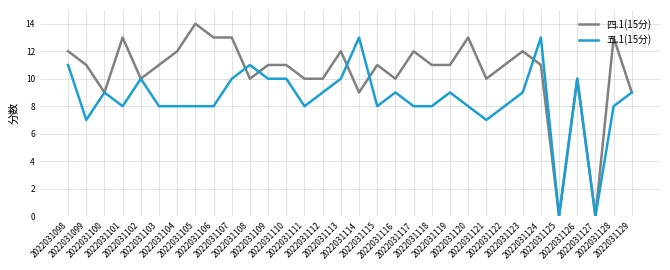

Which series changed the most between 2022031103 and 2022031113?

五.1(15分)